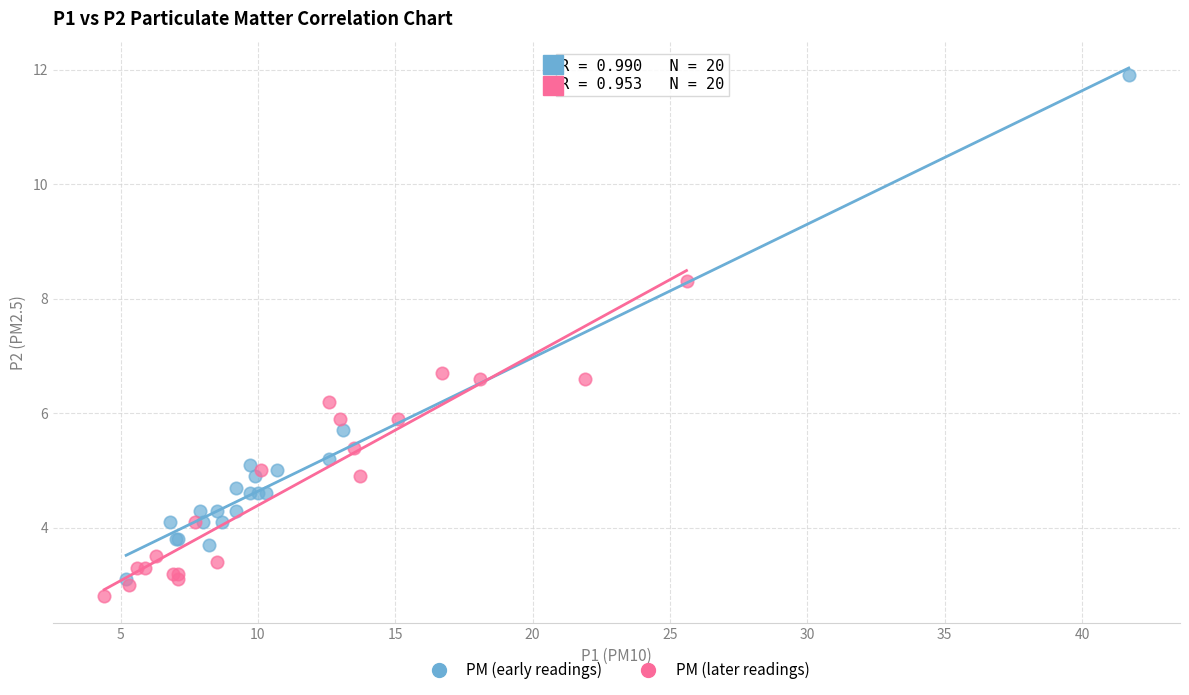

Which series contains the lowest Y value?

PM (later readings)